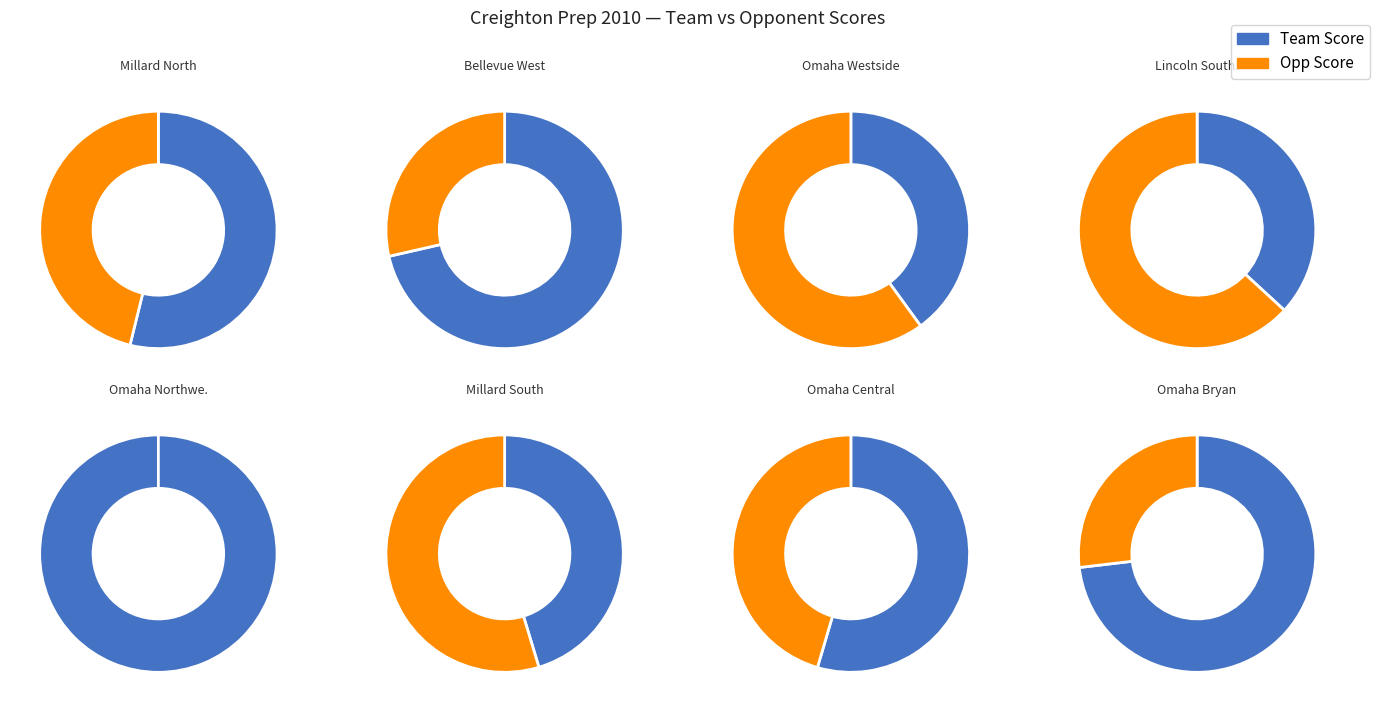

To the nearest percent, what portion does Omaha Westside represent?

13%